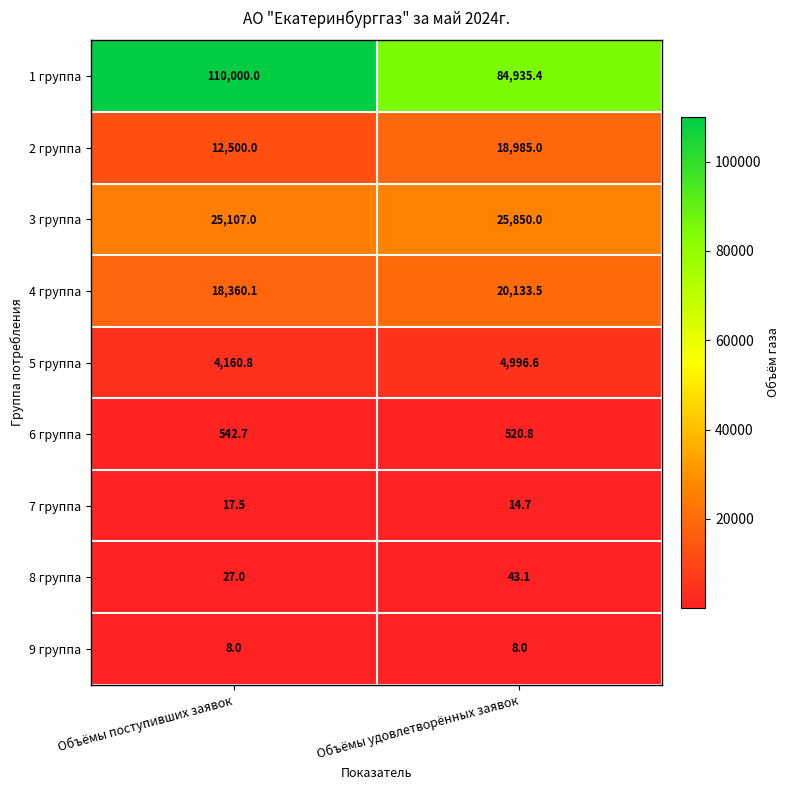

What is the spread (max minus min) of values at Объёмы поступивших заявок?

109992.0